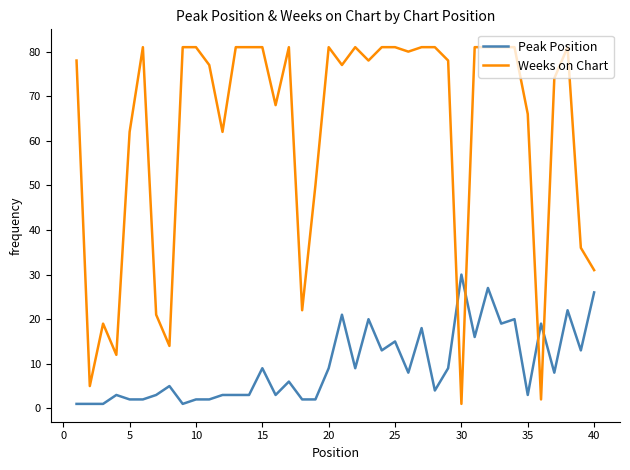

What are all the series names shown in the legend?

Peak Position, Weeks on Chart